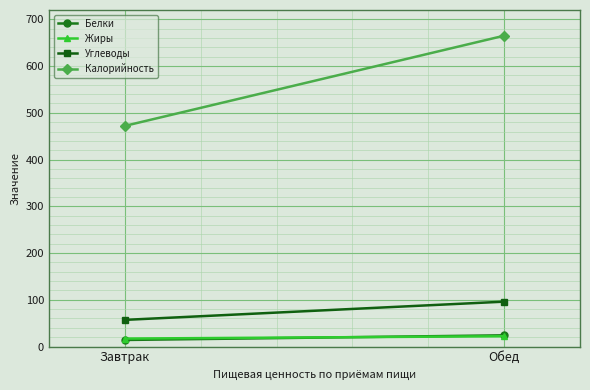

What are all the series names shown in the legend?

Белки, Жиры, Углеводы, Калорийность